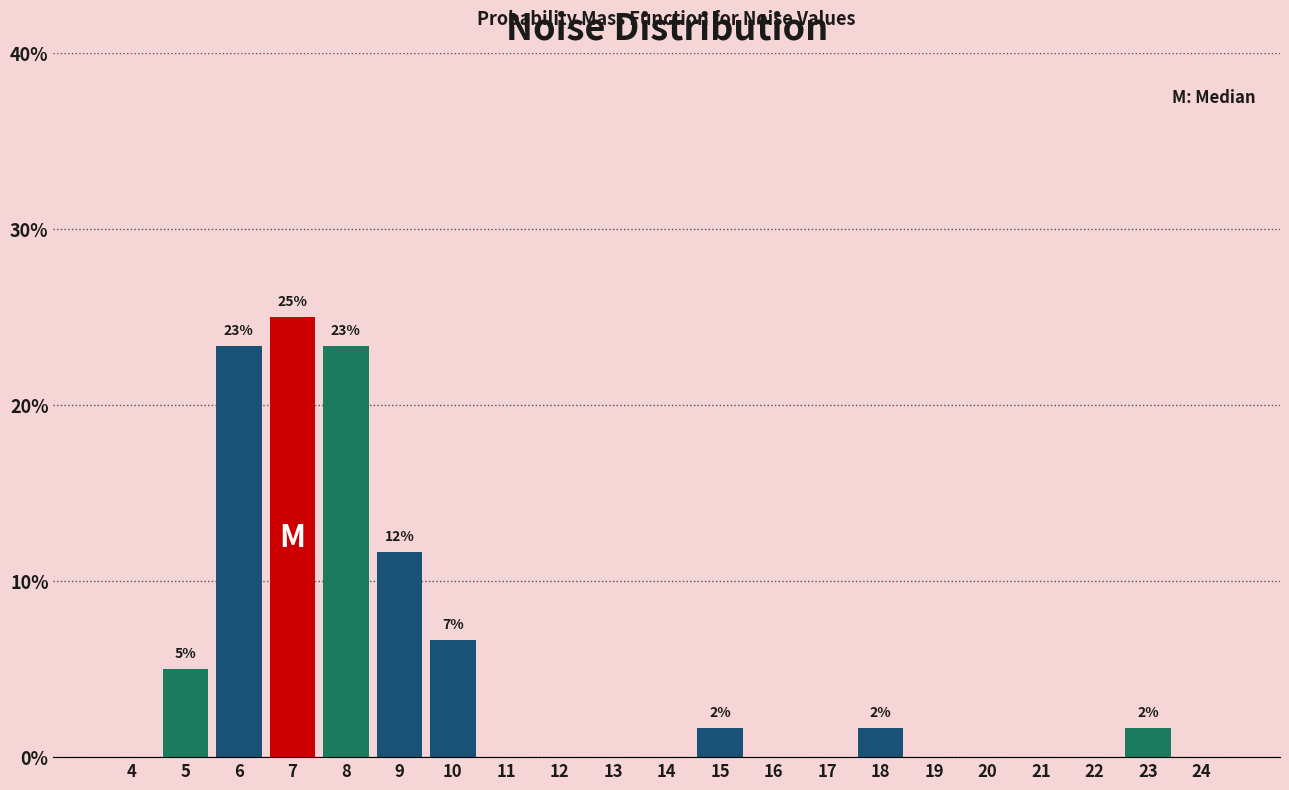

Reading left to right, what are all the values shown in this chart?

4=0.0	5=5.0	6=23.3	7=25.0	8=23.3	9=11.7	10=6.7	11=0.0	12=0.0	13=0.0	14=0.0	15=1.7	16=0.0	17=0.0	18=1.7	19=0.0	20=0.0	21=0.0	22=0.0	23=1.7	24=0.0